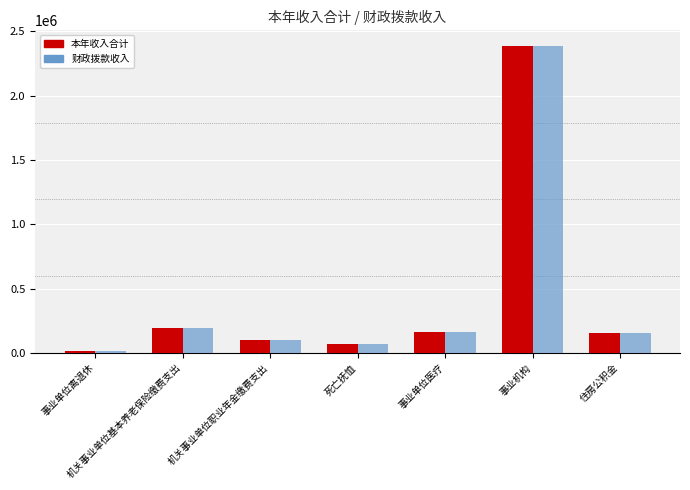

True or false: 财政拨款收入 has a value of 72918.9 at 死亡抚恤.

True